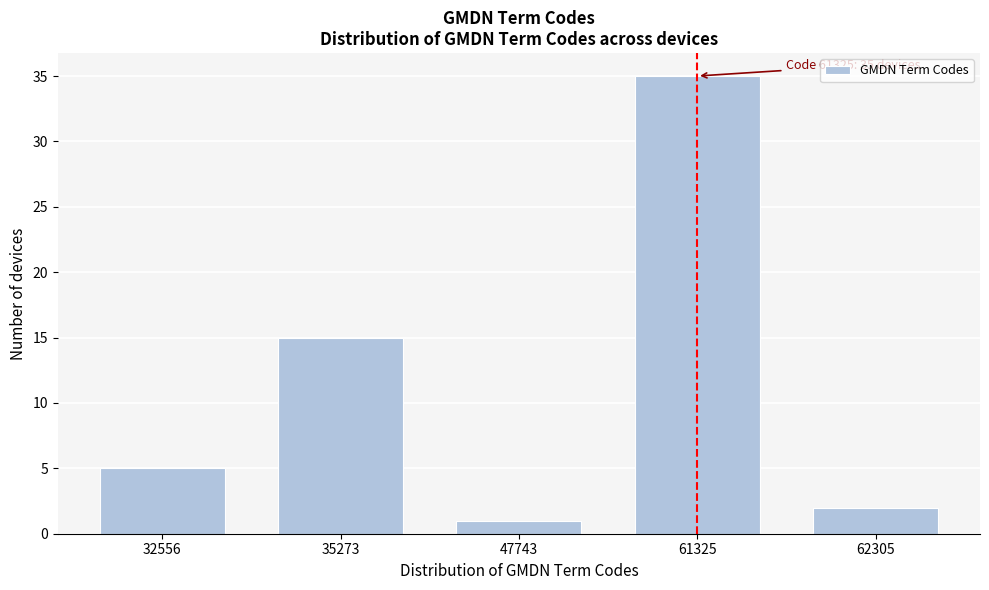

Reading right to left, extract all data points from this chart.

2	35	1	15	5